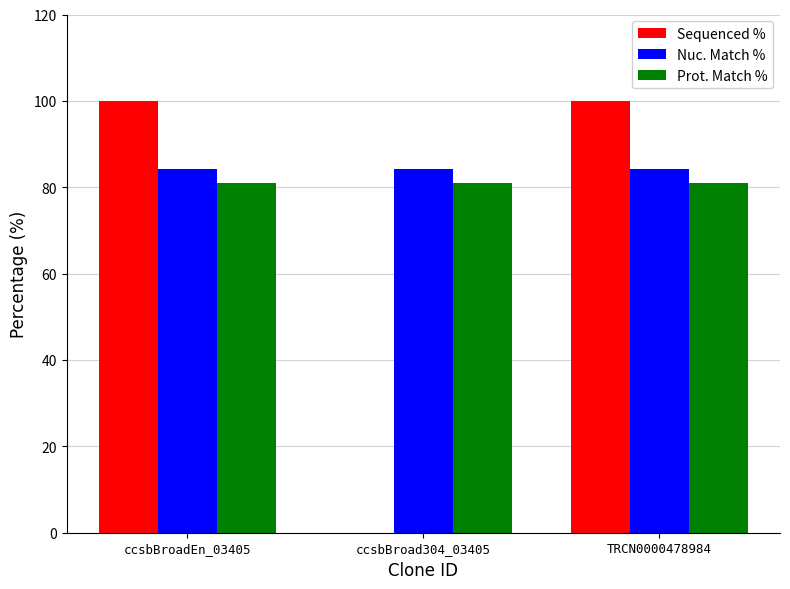

What is the total value across all series at ccsbBroad304_03405?

165.2